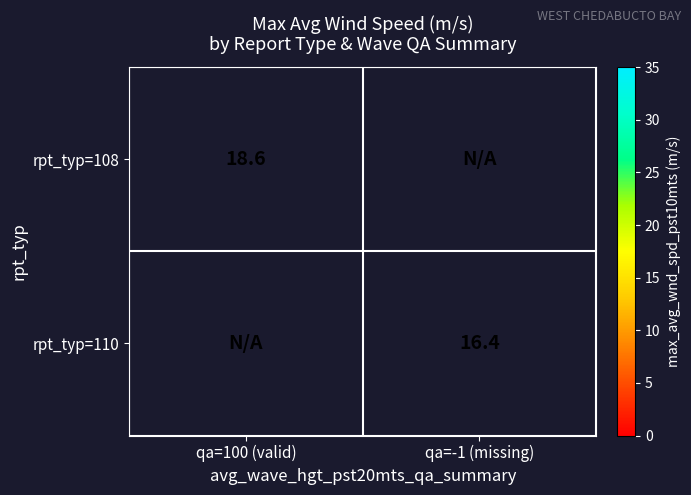

True or false: rpt_typ=108 has a value of 18.6 at qa=100 (valid).

True